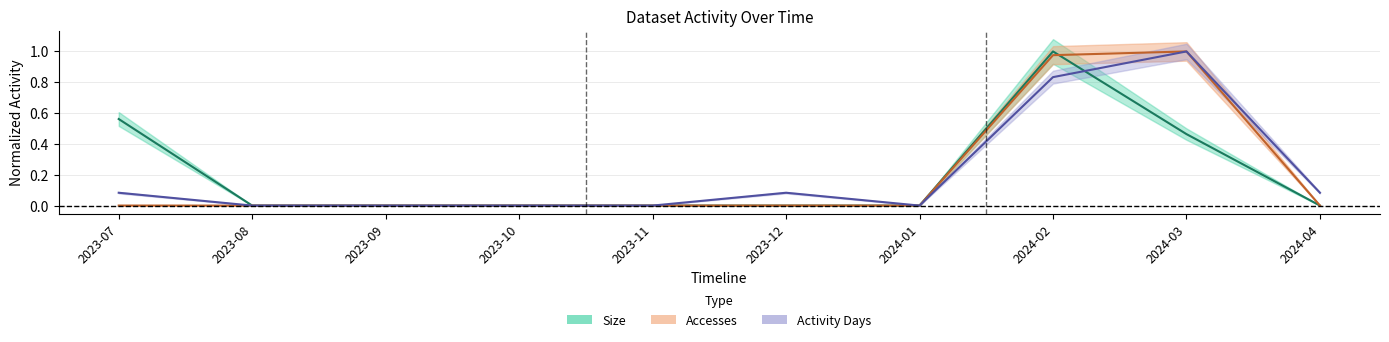

Between 2023-07 and 2023-09, which series saw the biggest shift?

Size